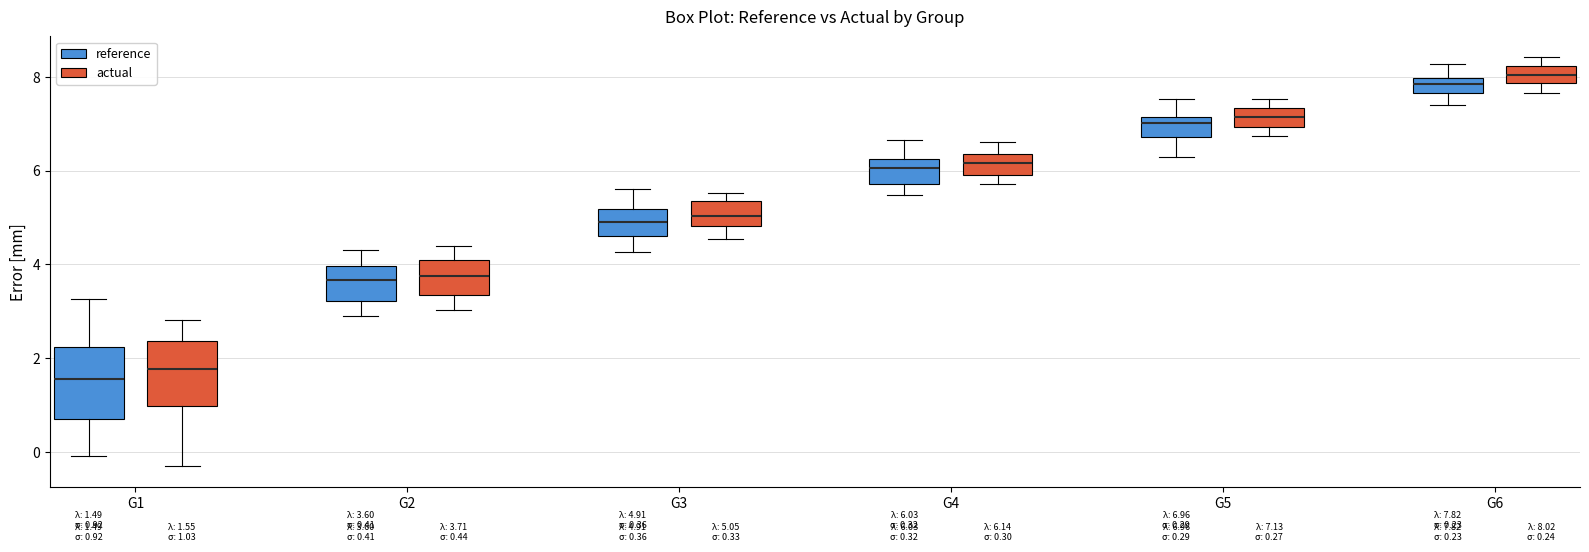

Which box's median line is the lowest?

G1 (reference)